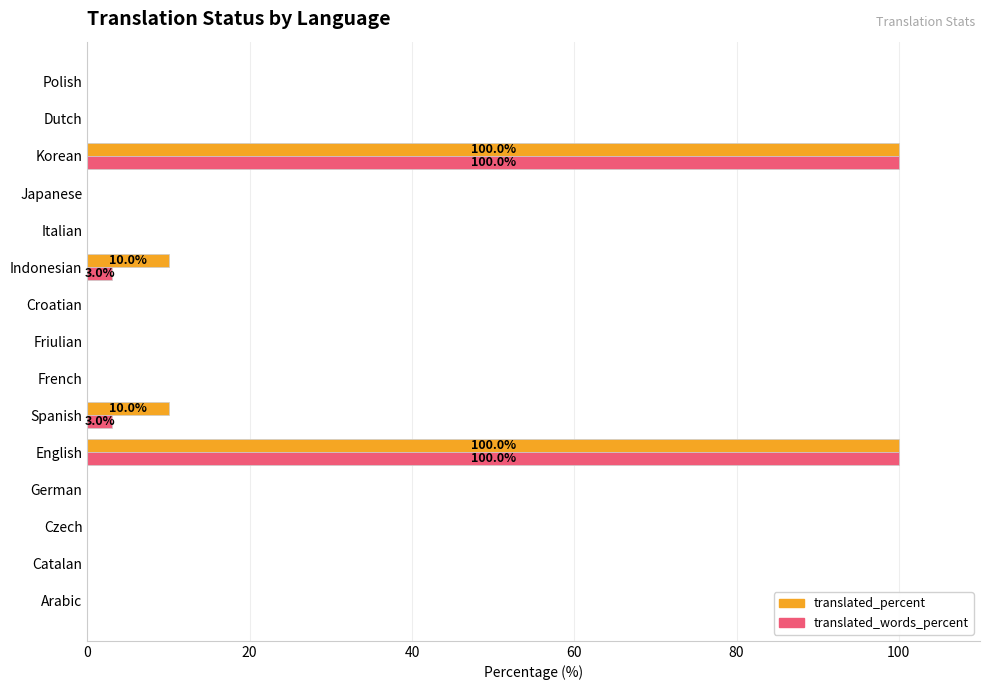

What is the sum of the translated_words_percent values at Spanish and Arabic?

3